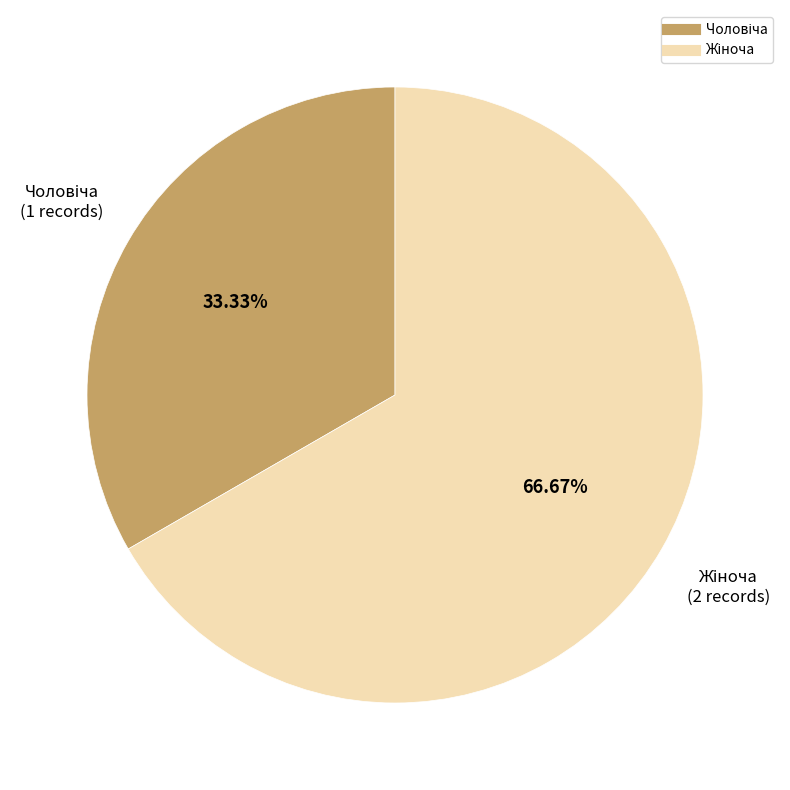

Count the number of slices in the pie.

2